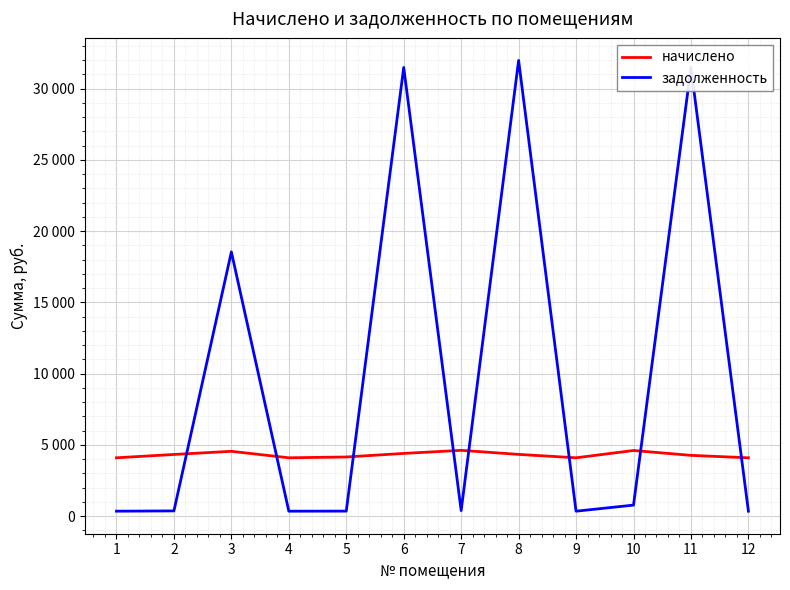

Does the chart display data point markers on the line(s)?

No